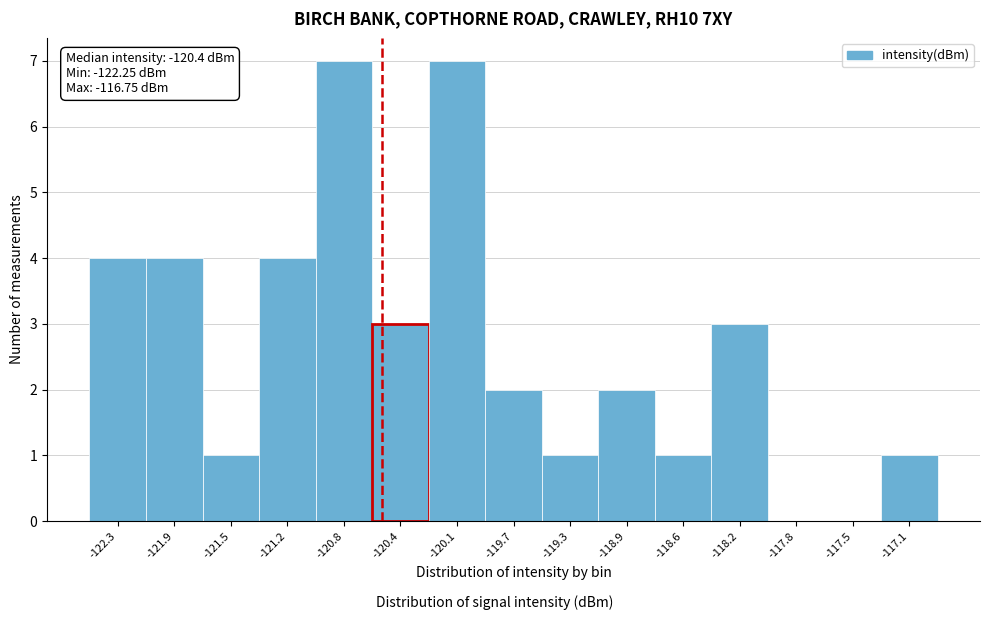

Reading left to right, transcribe all the data shown in this chart.

-122.3=4	-121.9=4	-121.5=1	-121.2=4	-120.8=7	-120.4=3	-120.1=7	-119.7=2	-119.3=1	-118.9=2	-118.6=1	-118.2=3	-117.8=0	-117.5=0	-117.1=1